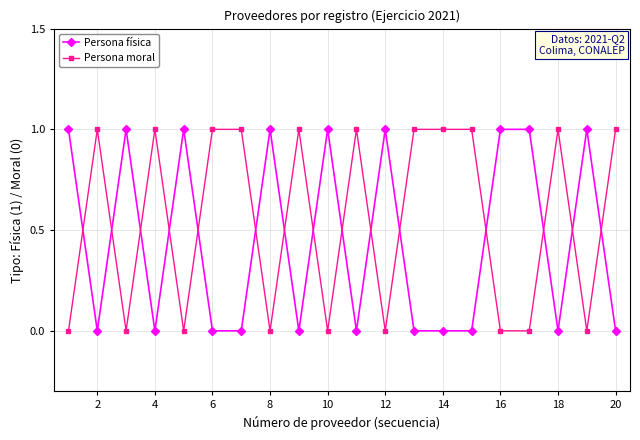

True or false: Persona moral has more than 1 points higher than both neighbors.

True